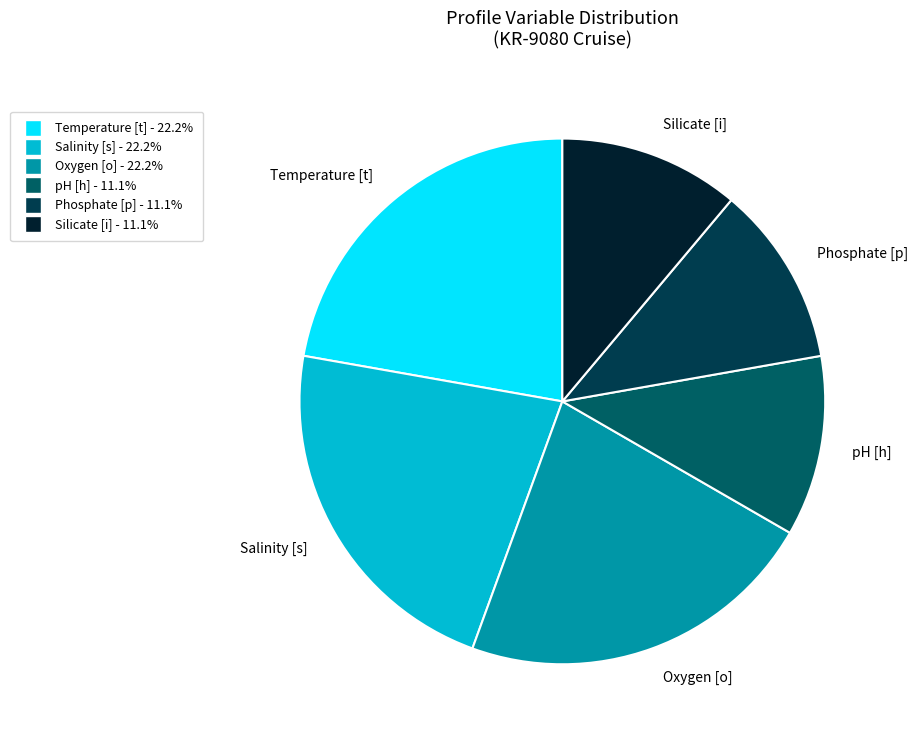

Do pH [h] and Silicate [i] together represent more than half of the pie?

No